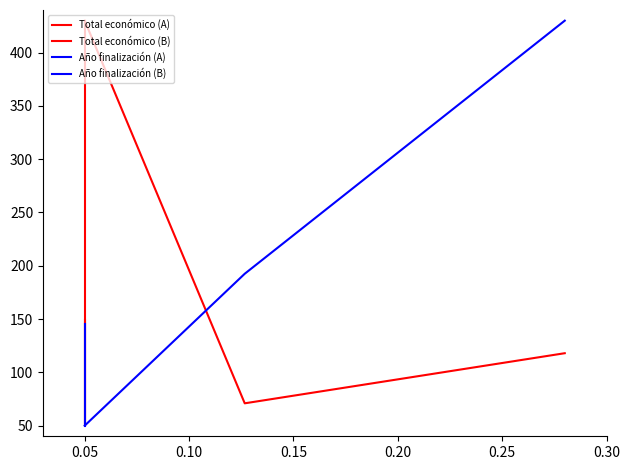

At which label is Año finalización (B) closest to 240?

0.05